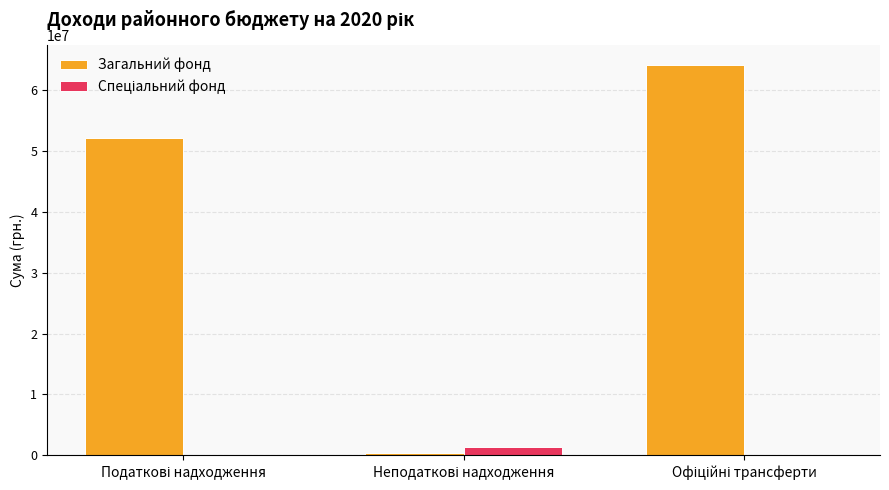

How many series are shown in this chart?

2